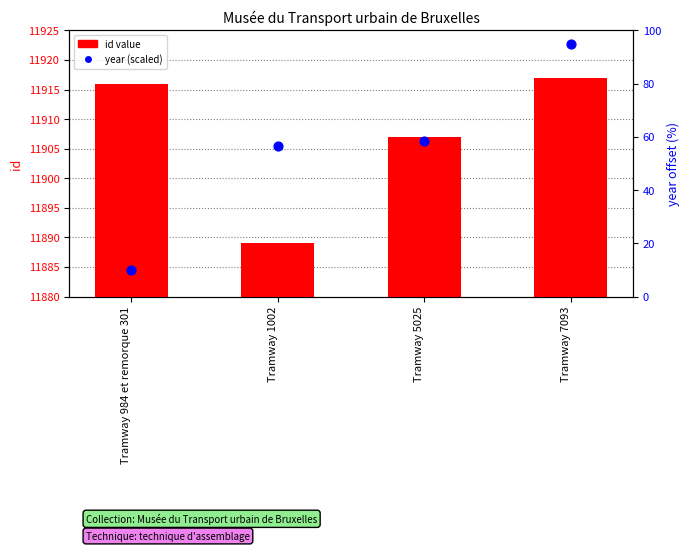

What are all the series names shown in the legend?

id value, year (scaled)